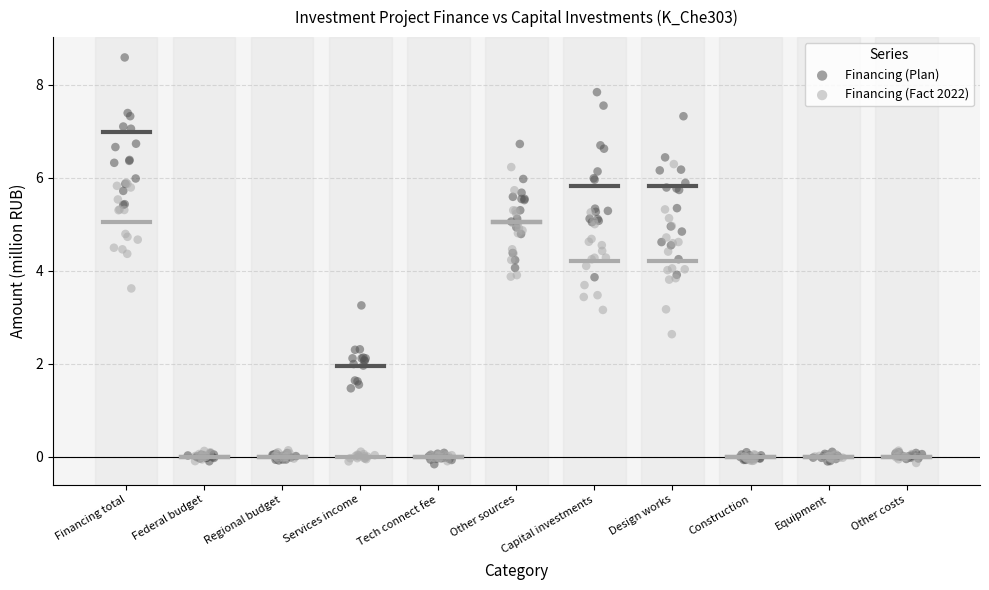

Which series contains the highest Y value?

Financing (Plan)